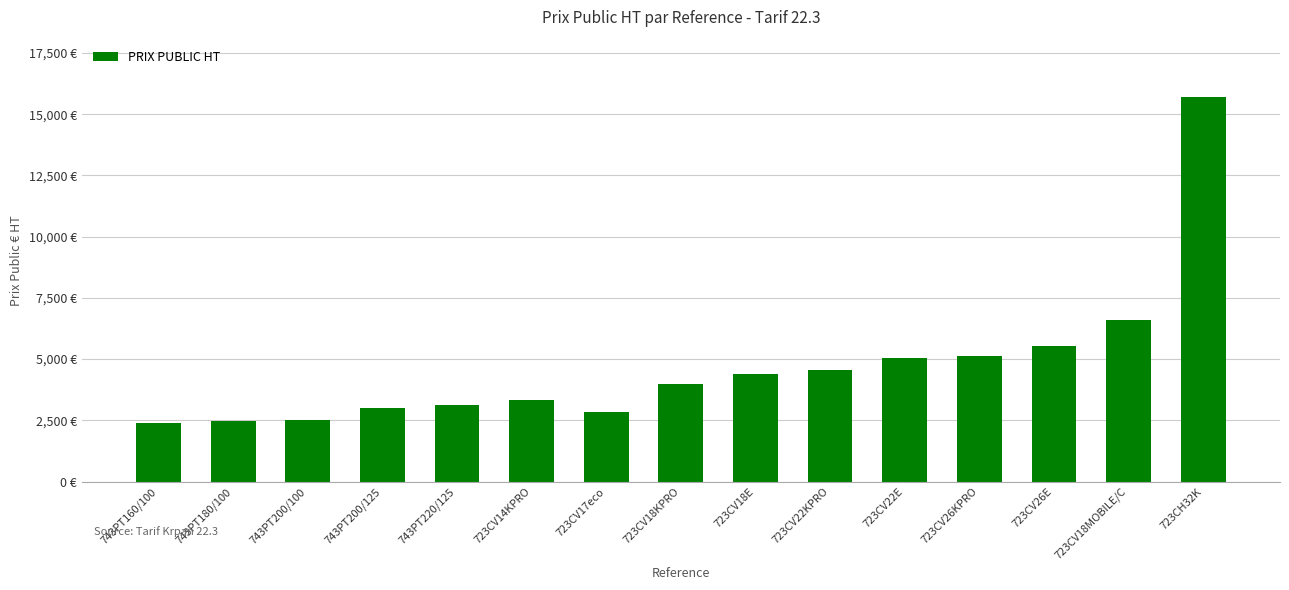

At which label does the data first exceed 3990?

723CV18E